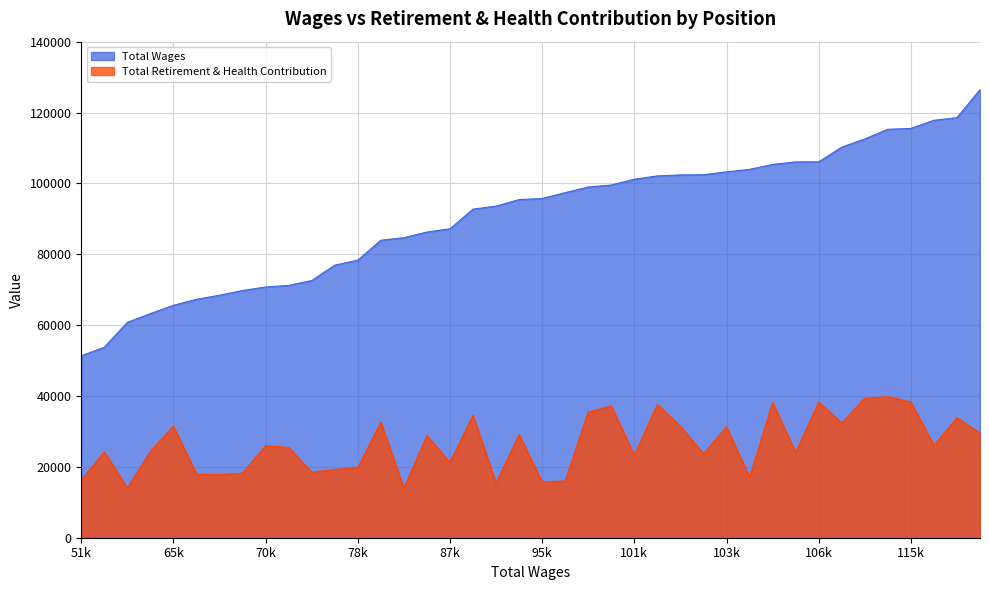

The value of Total Retirement & Health Contribution at 87k is 32407. True or false?

False